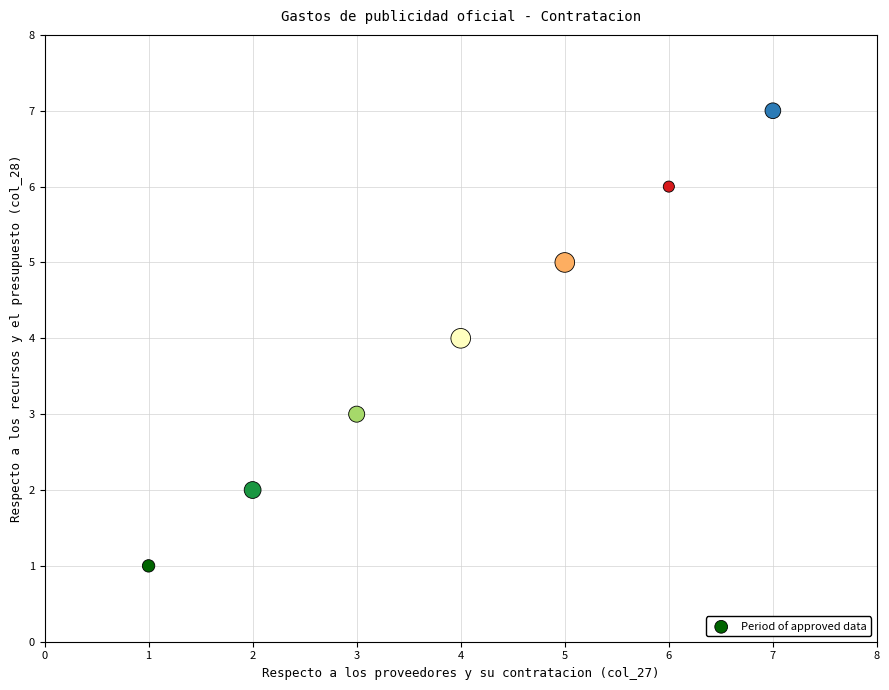

What is the range of X values (max minus min)?

6